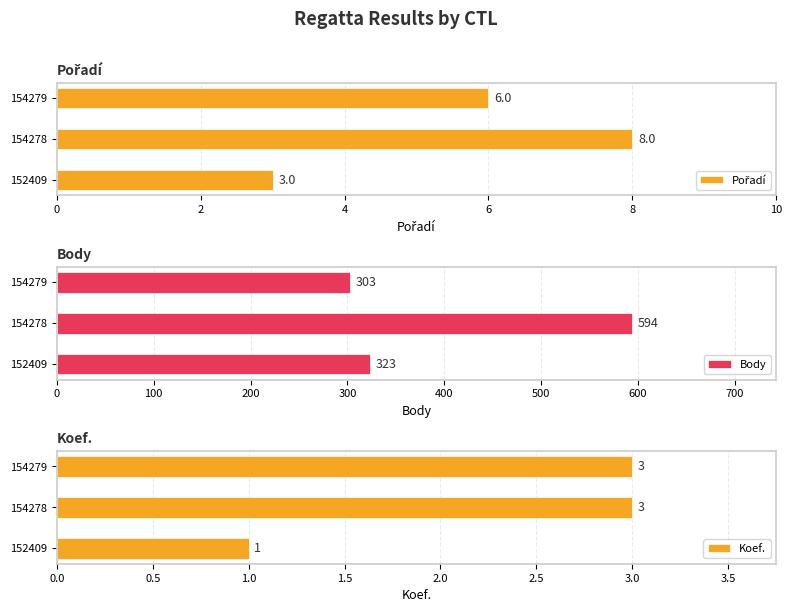

What is the difference between the maximum and minimum values in the Body series?

291